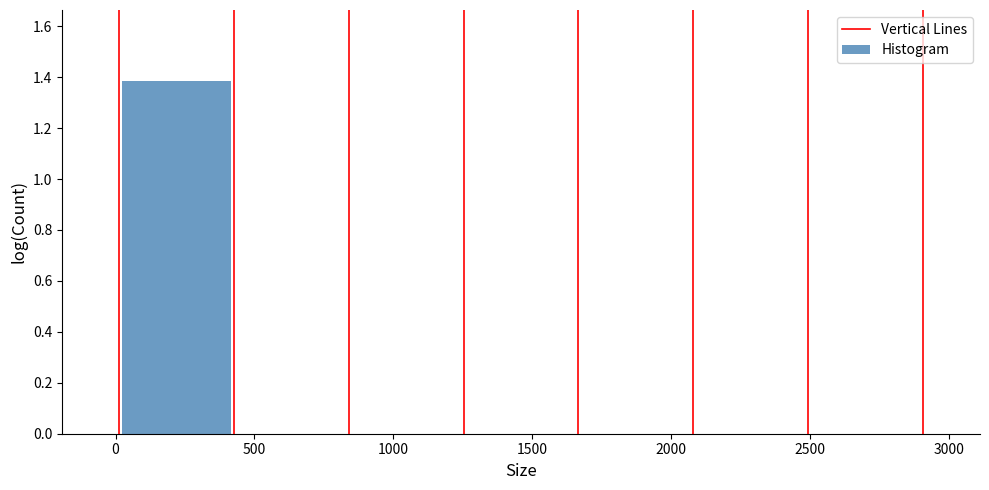

Reading left to right, transcribe this chart: for each bar, give the range it covers on the x-axis and its height. Neither the bar edges nor the heights are printed on the chart, so give them approximately, as read against the axes.

0 to 450: 1.38
450 to 850: 0
850 to 1250: 0
1250 to 1650: 0
1650 to 2100: 0
2100 to 2500: 0
2500 to 2900: 0